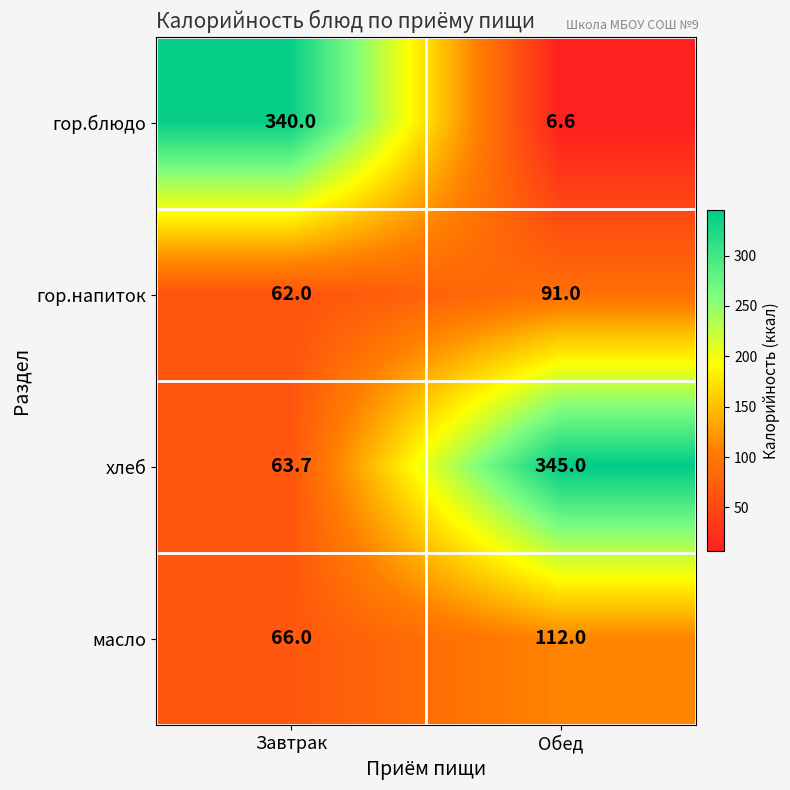

Reading left to right, transcribe all the data shown in this chart.

гор.блюдо: Завтрак=340.0	Обед=6.6
гор.напиток: Завтрак=62.0	Обед=91.0
хлеб: Завтрак=63.7	Обед=345.0
масло: Завтрак=66.0	Обед=112.0